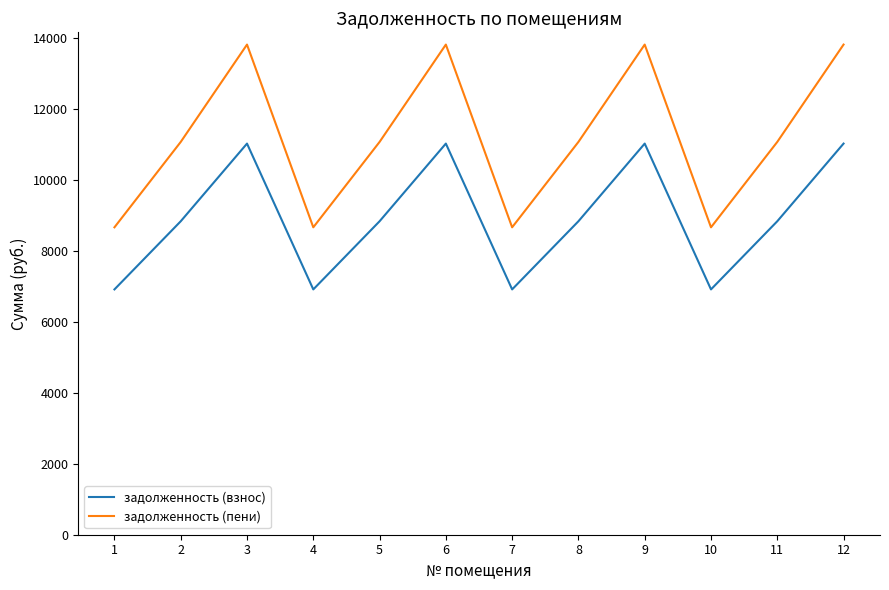

True or false: задолженность (пени) and задолженность (взнос) intersect in this chart.

False